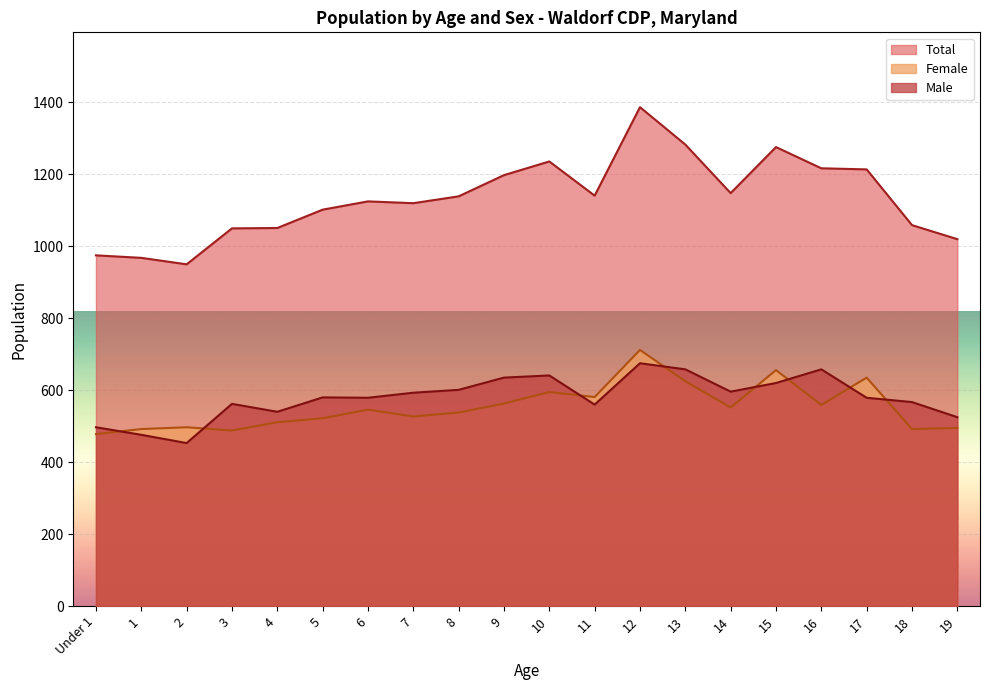

What is the spread (max minus min) of values at Under 1?

497